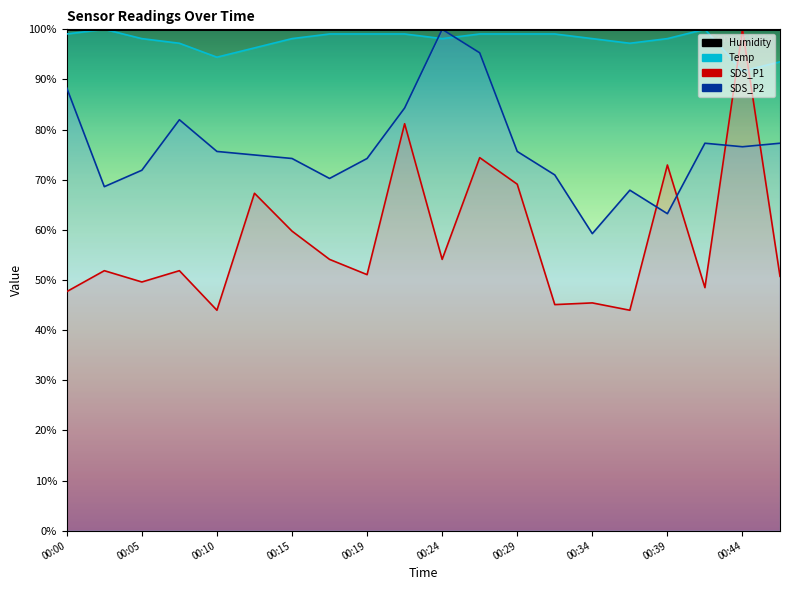

Is it true that SDS_P1 equals 63.6 at 00:41?

False